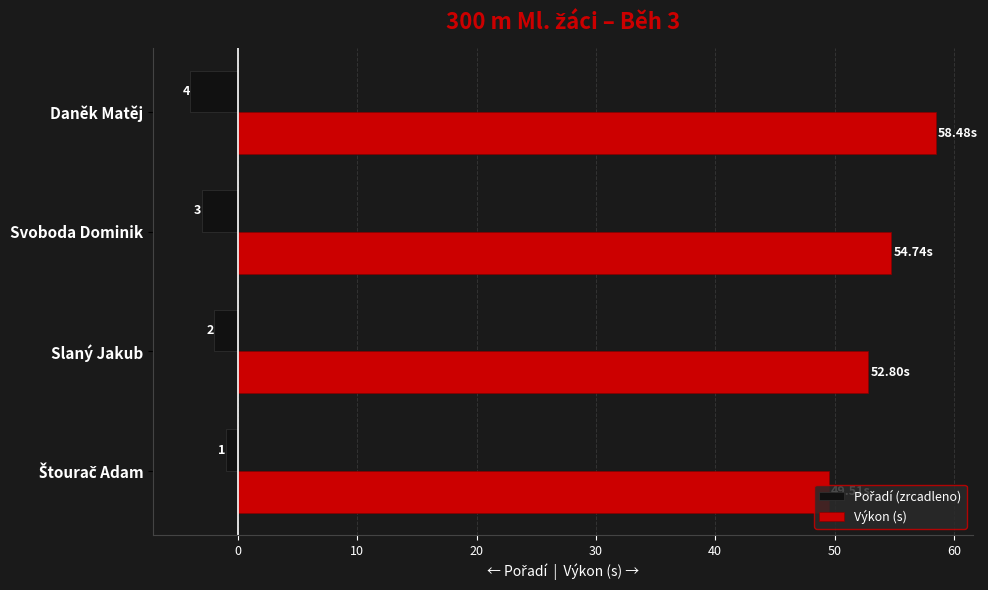

What is the average value of the Pořadí (zrcadleno) series?

-2.5